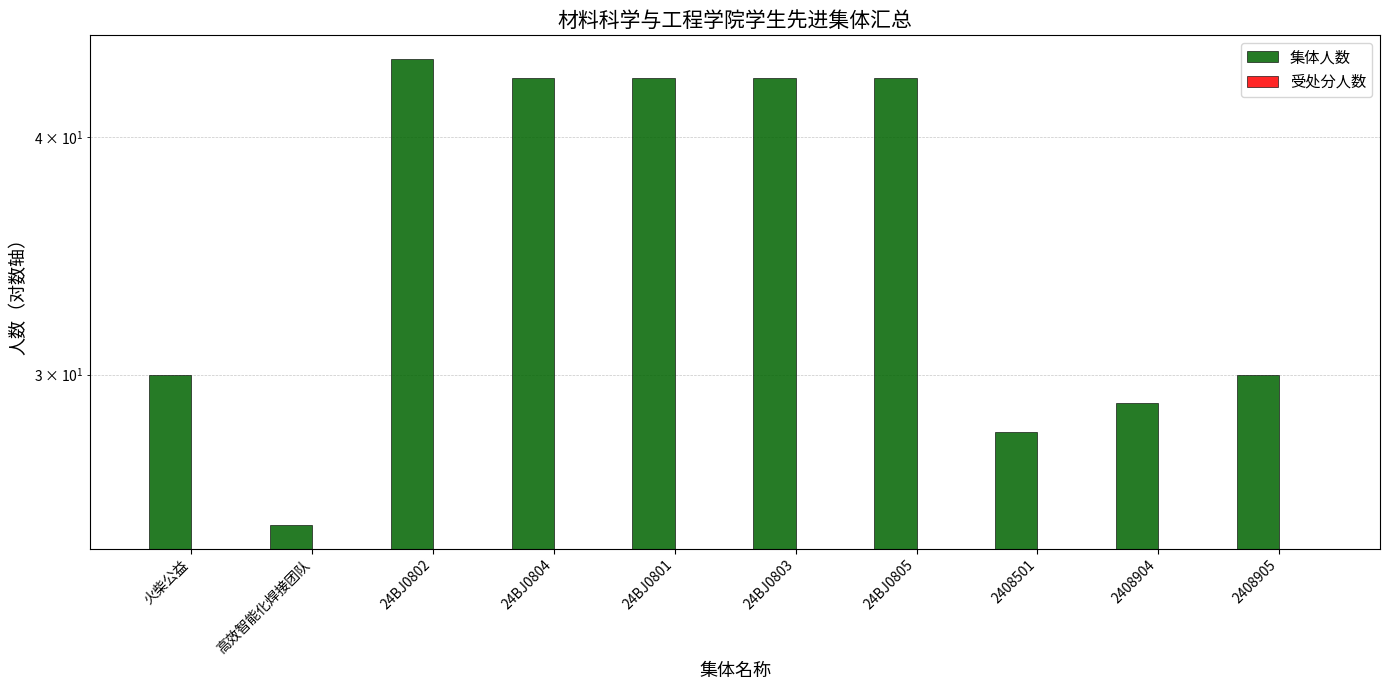

At how many categories does at least one series exceed 28?

8